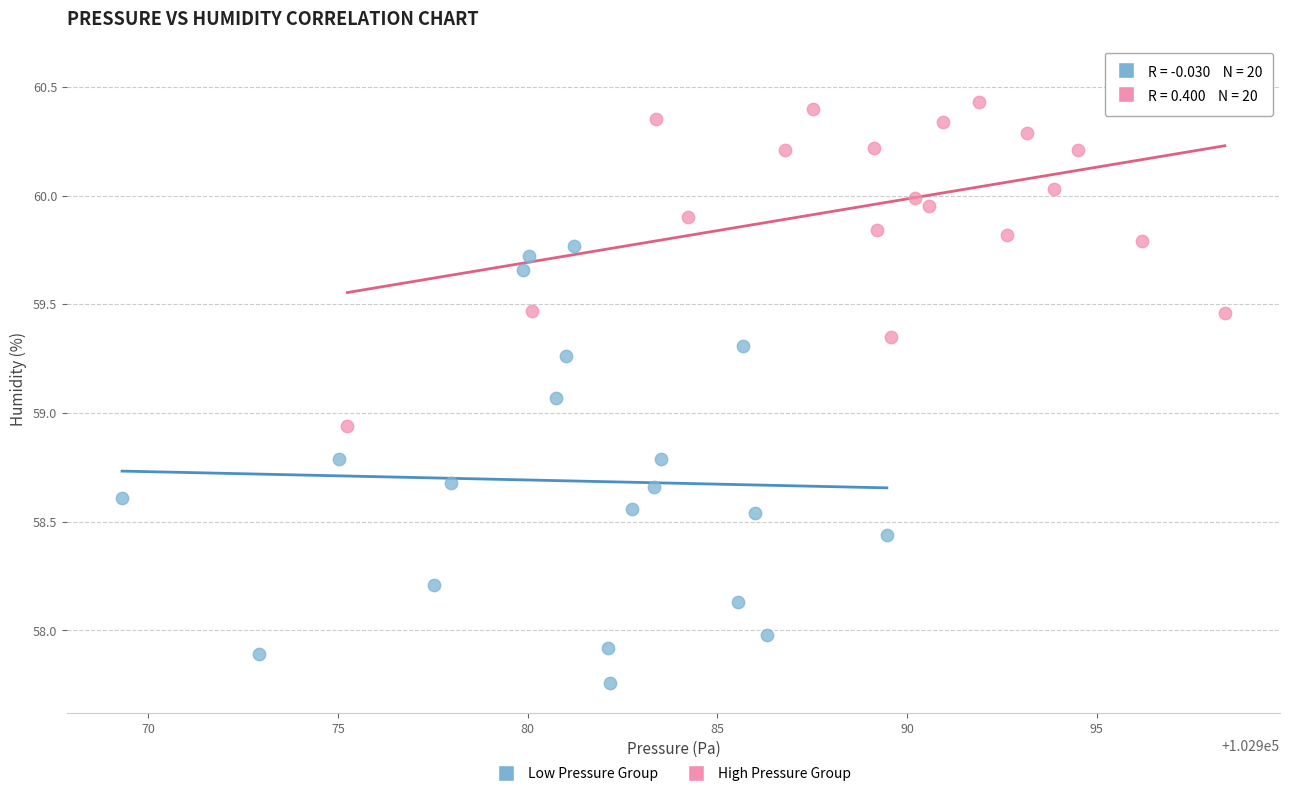

Which series has the largest Y range (max minus min)?

Low Pressure Group